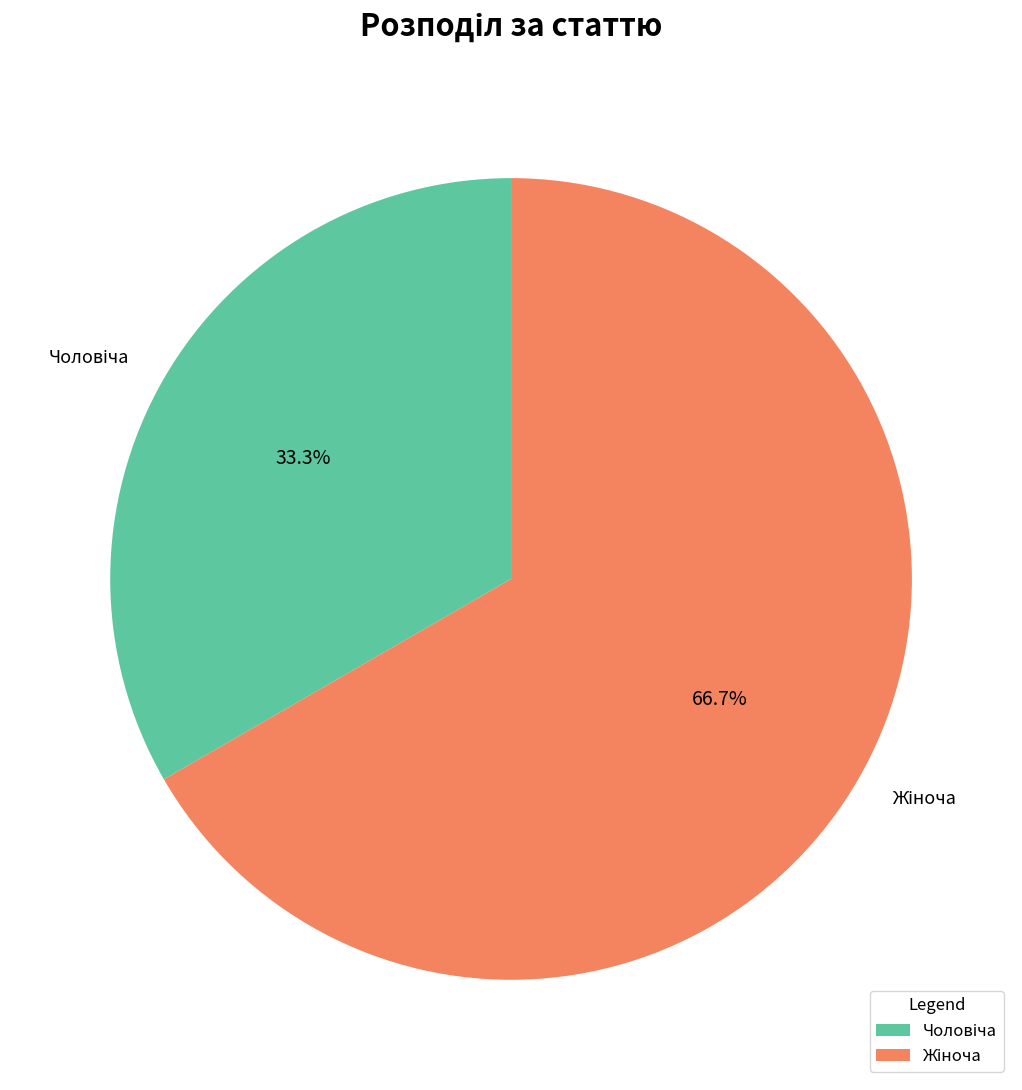

Is there any slice that represents more than half of the pie?

Yes